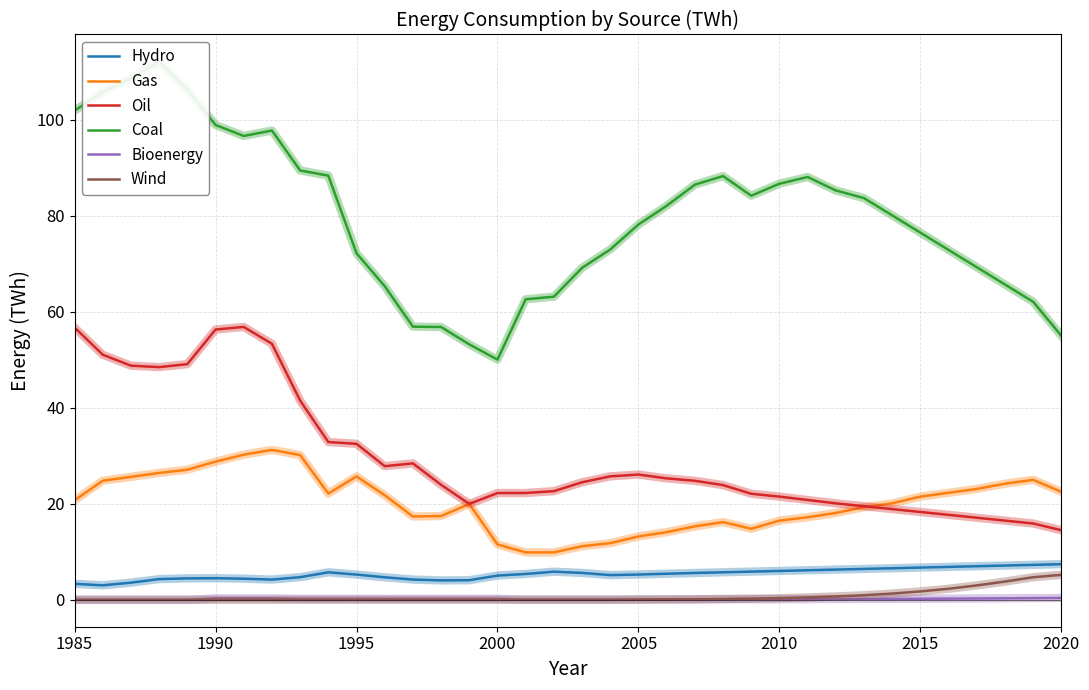

How many interior local valleys does the Gas series have?

4